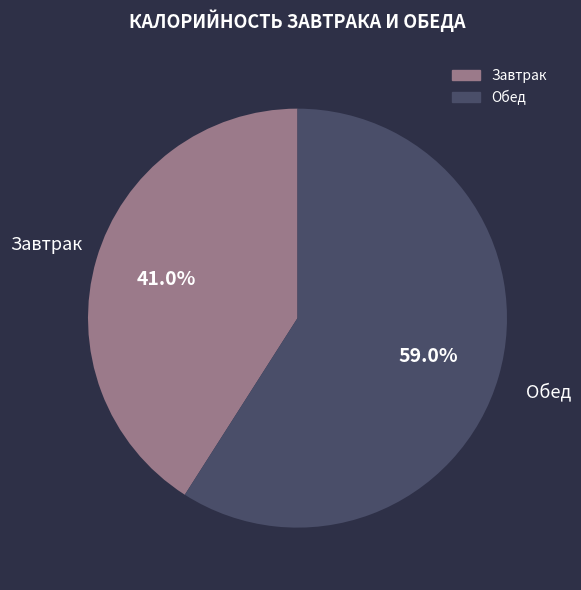

Is Завтрак the majority of the pie?

No